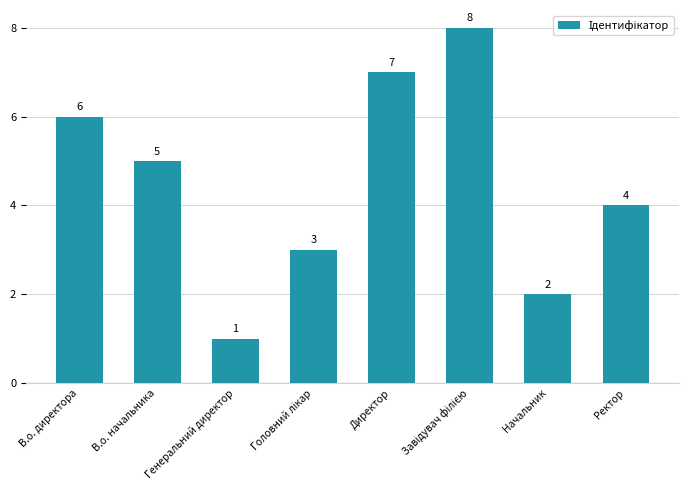

What is the sum of all values?

36